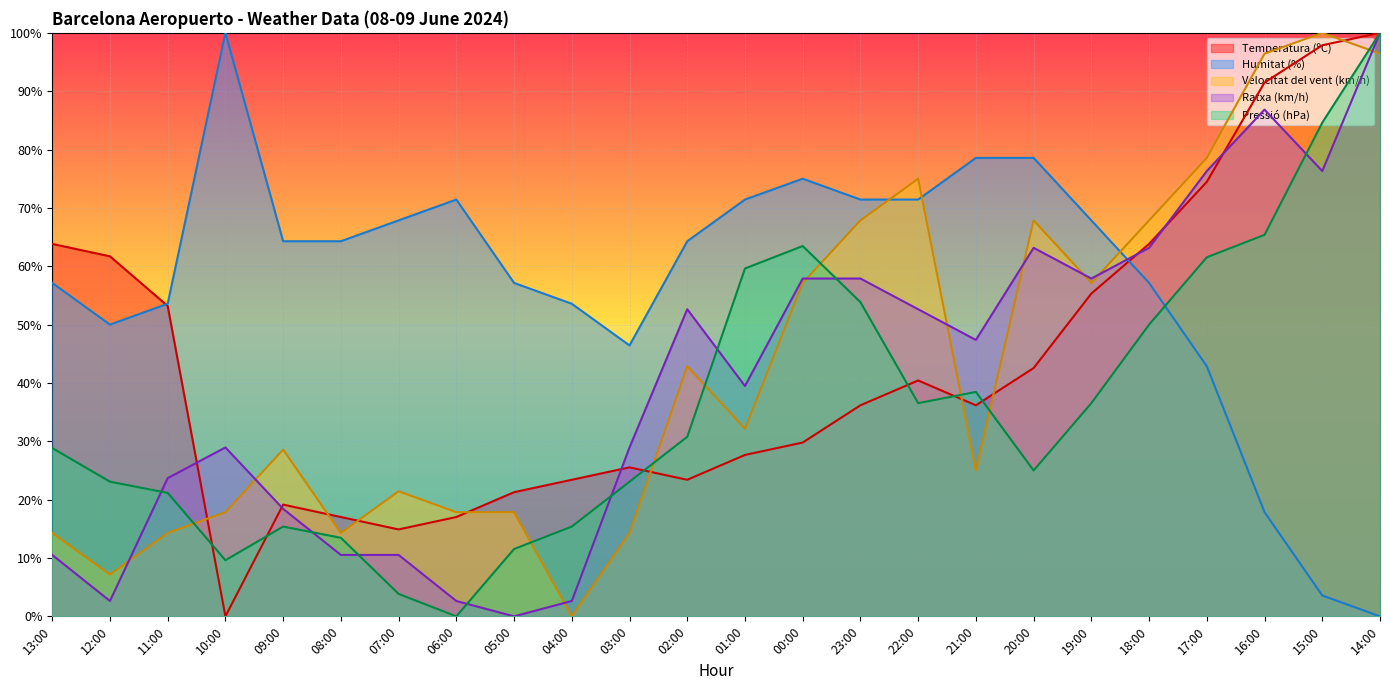

Which series ends up on top after the final intersection of Humitat (%) and Ratxa (km/h)?

Ratxa (km/h)